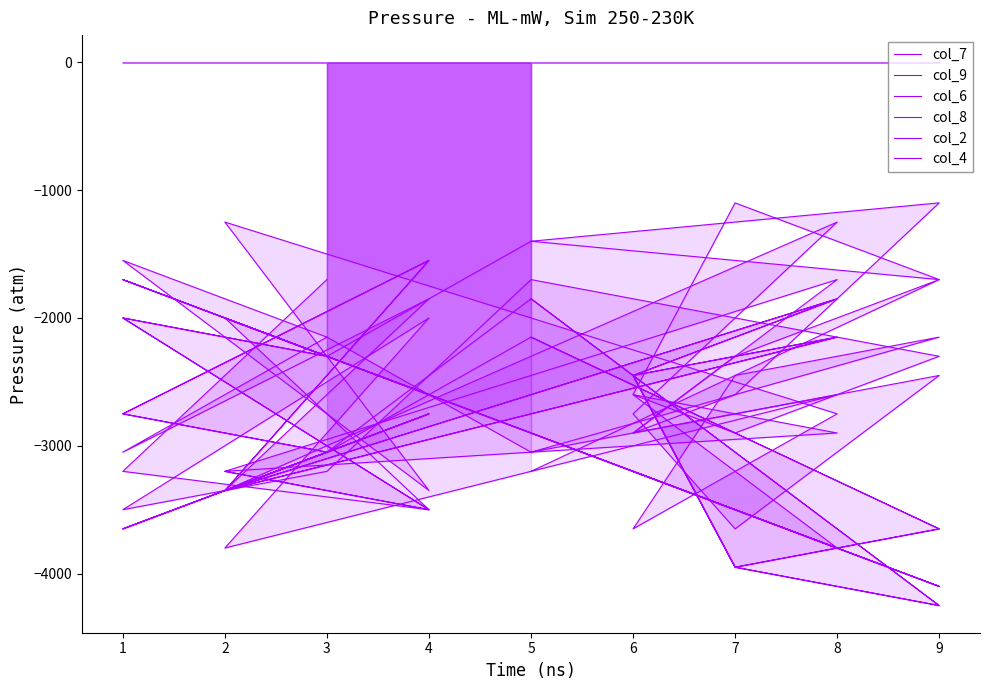

True or false: col_9 and col_7 intersect in this chart.

True